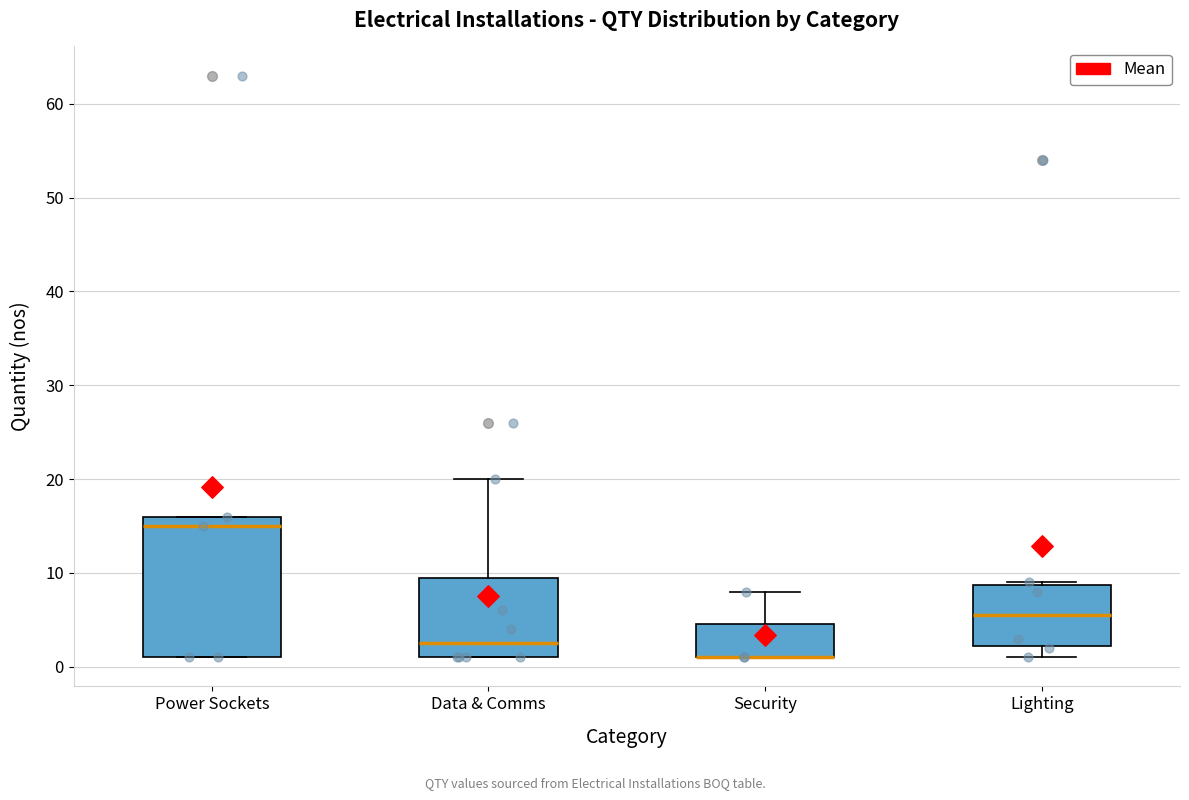

Where is the lower edge of the box for Data & Comms on the y-axis? The values are not printed on the chart, so give them approximately, as read against the axis.

1